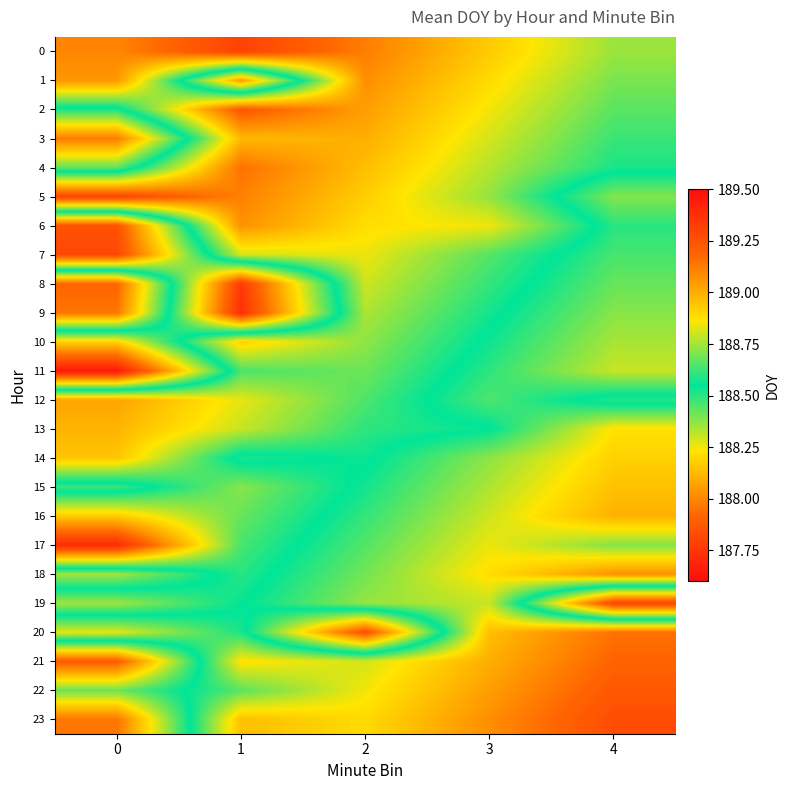

What is the total value across all series at 3?

4526.6